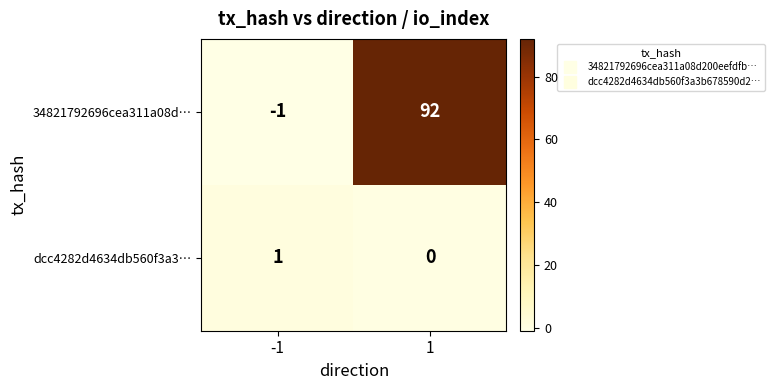

Is the value of dcc4282d4634db560f3a3… at 1 greater than the value of 34821792696cea311a08d… at 1?

No